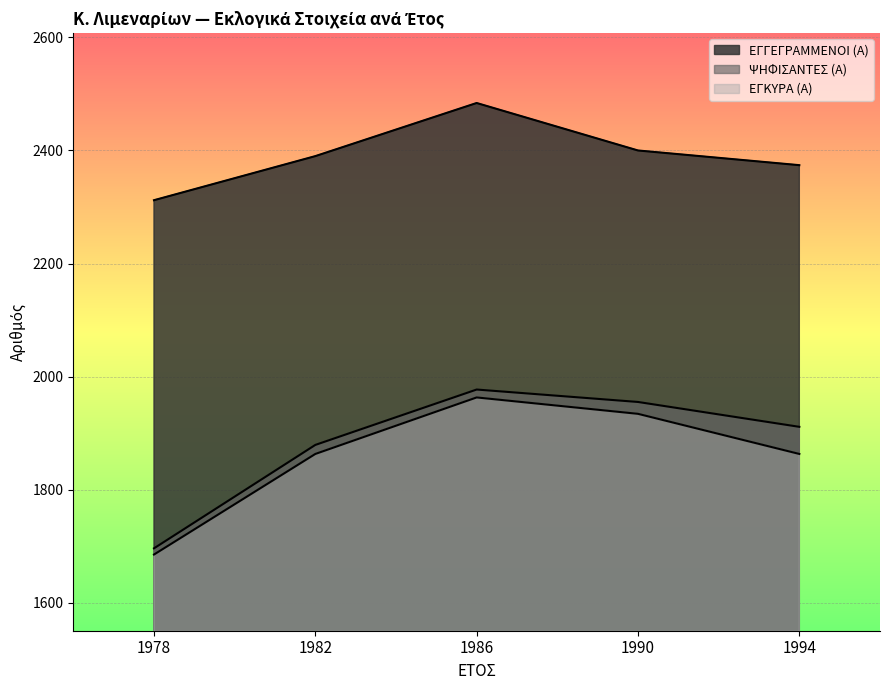

Rank the categories by ΨΗΦΙΣΑΝΤΕΣ (Α) value from lowest to highest.

1978, 1982, 1994, 1990, 1986